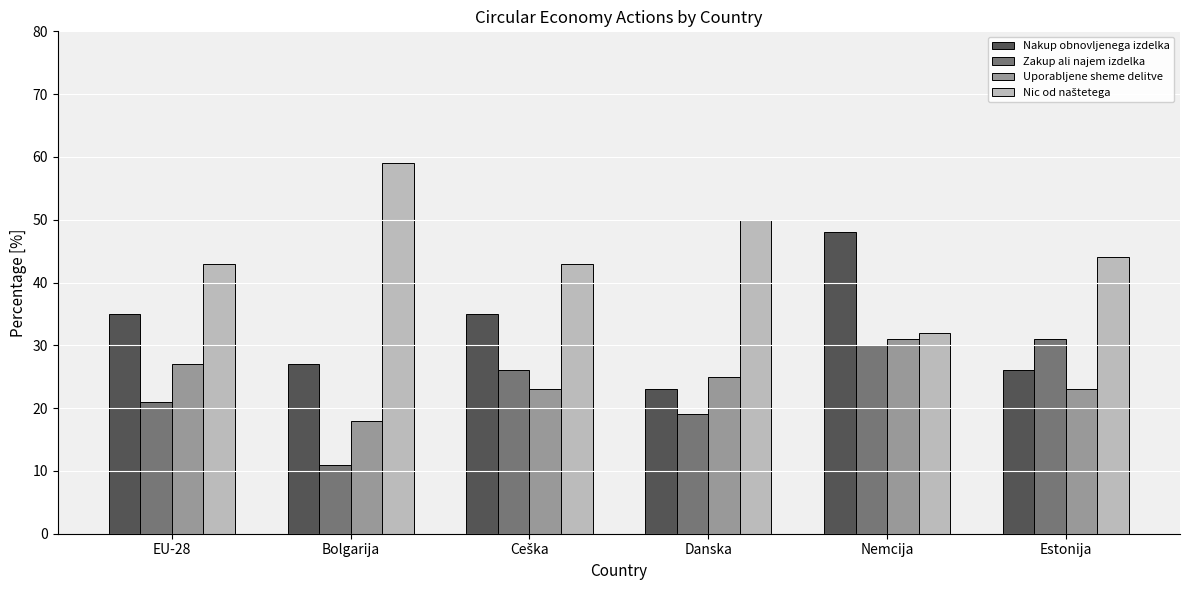

What is the difference between the maximum and second lowest values in the Nakup obnovljenega izdelka series?

22